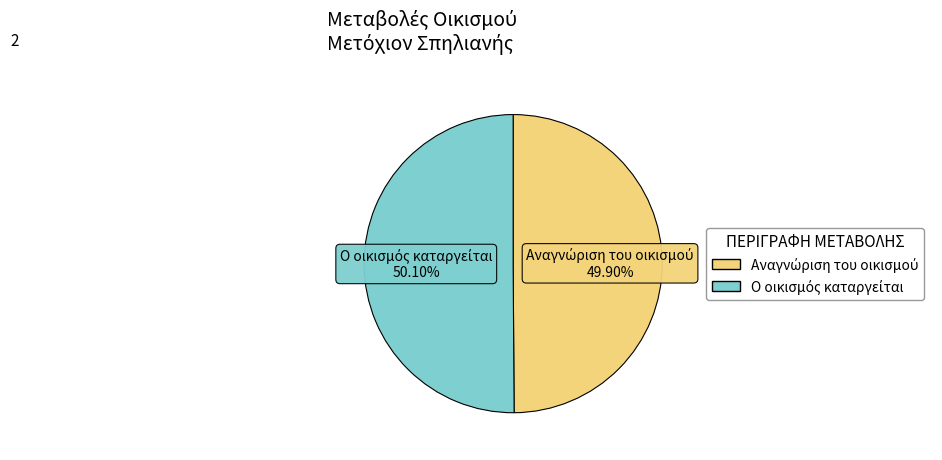

Is there any slice that represents more than half of the pie?

Yes